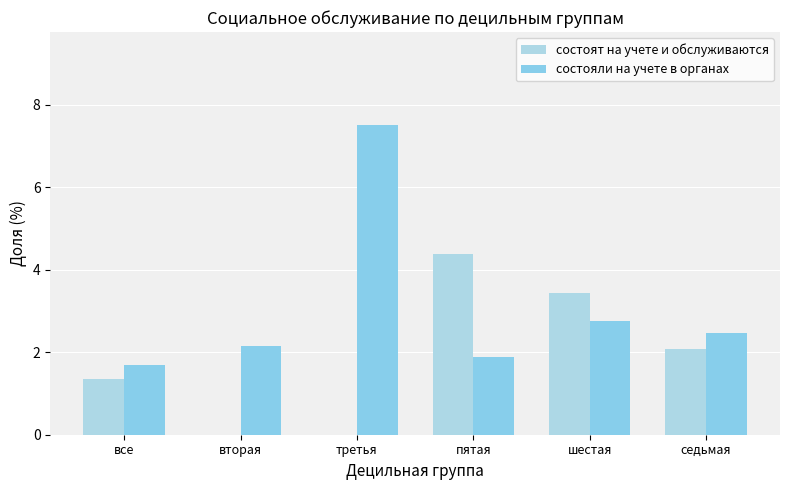

Are the bars grouped side by side (vs. stacked)?

Yes